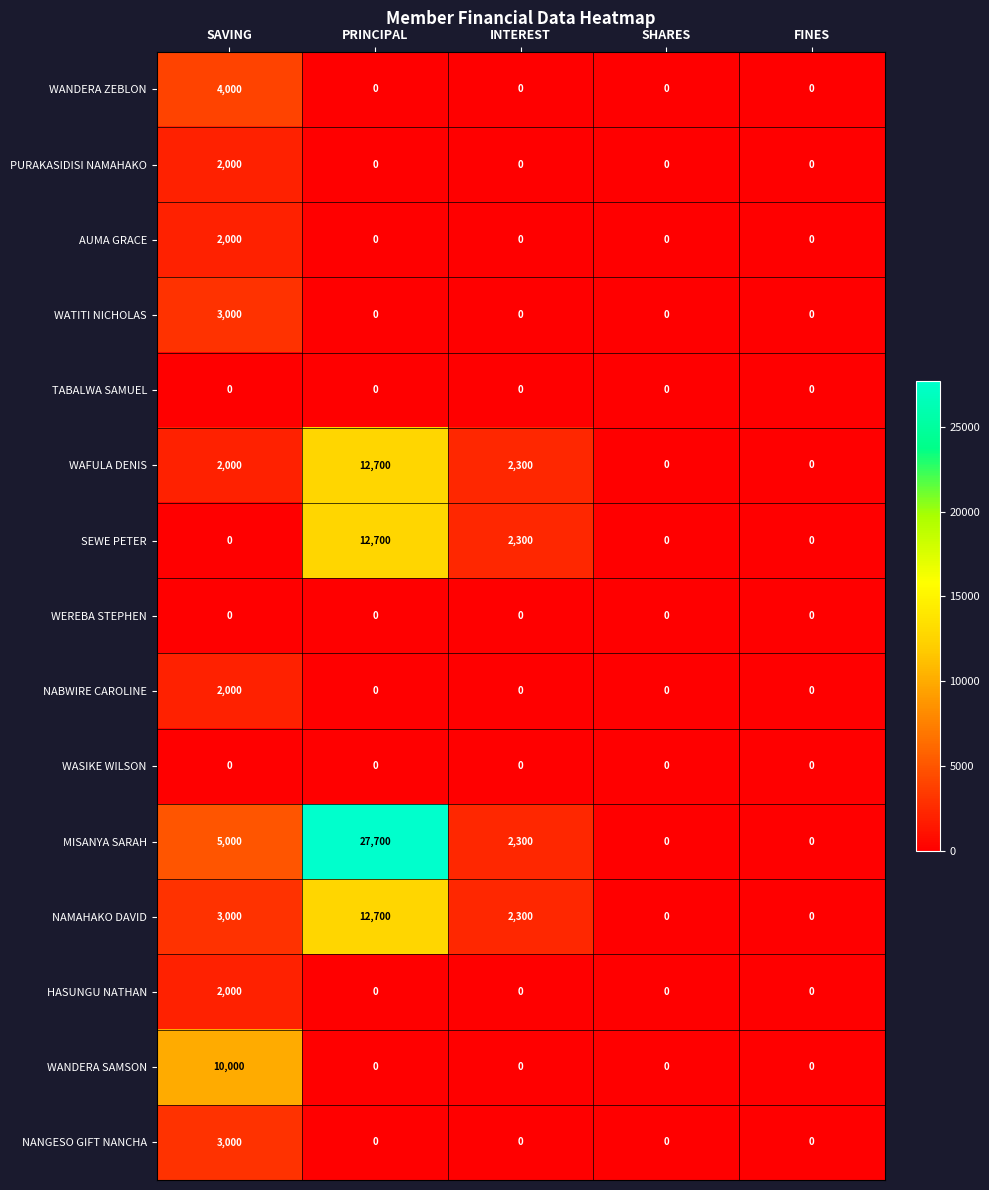

Which series has the widest spread of values?

MISANYA SARAH